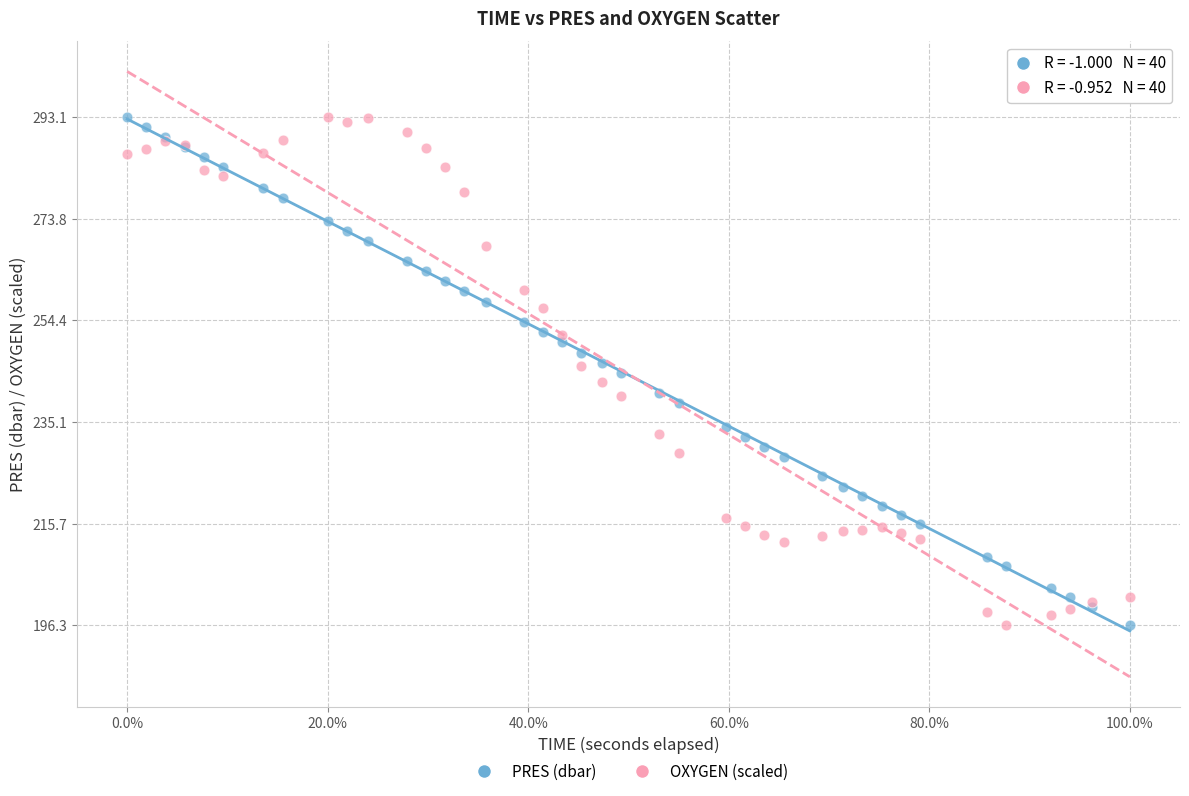

What is the X range (max minus min) for the scatter plot?

1108.0